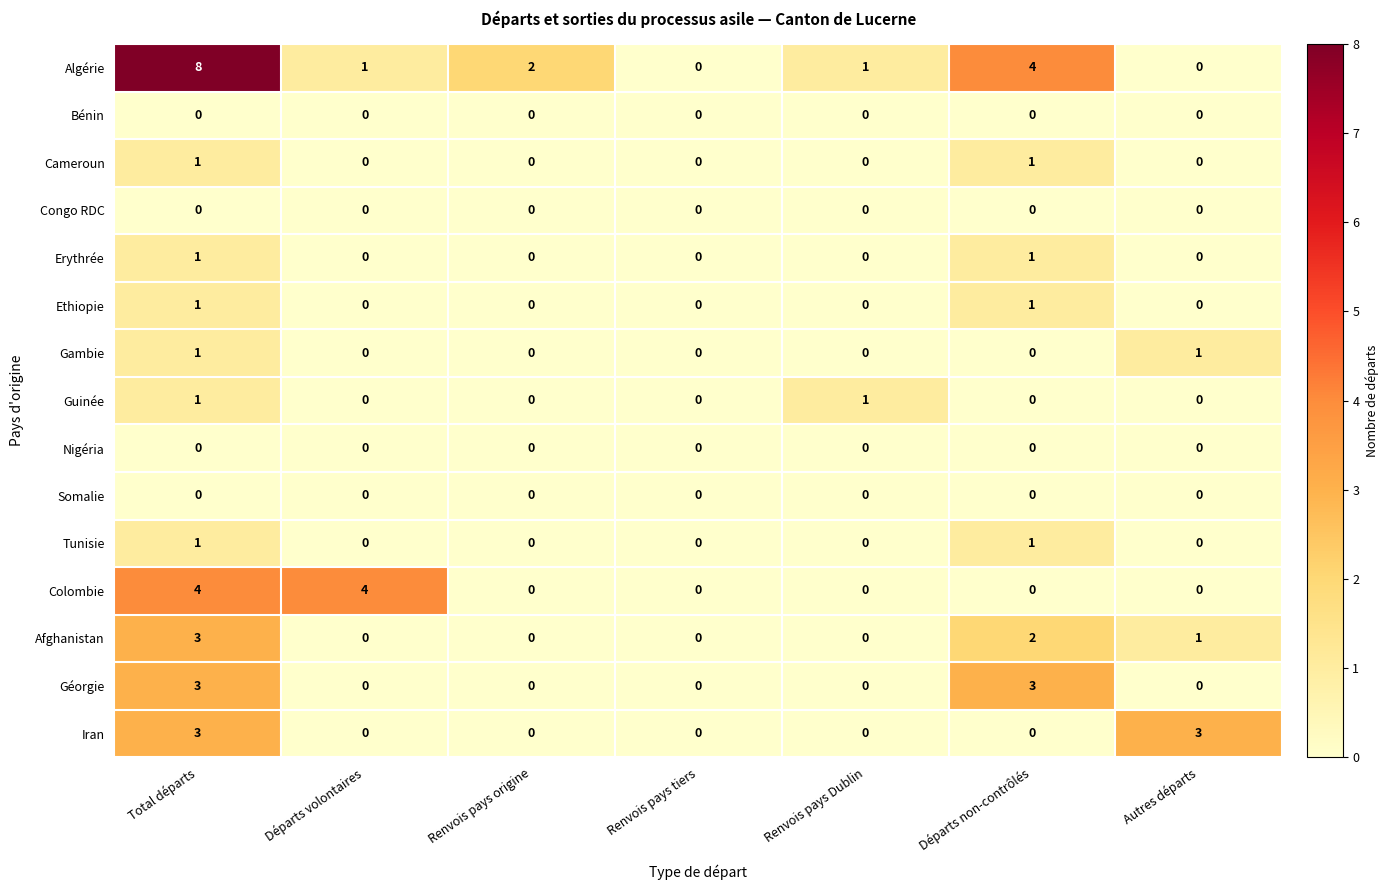

Which series has the largest total across all categories?

Algérie